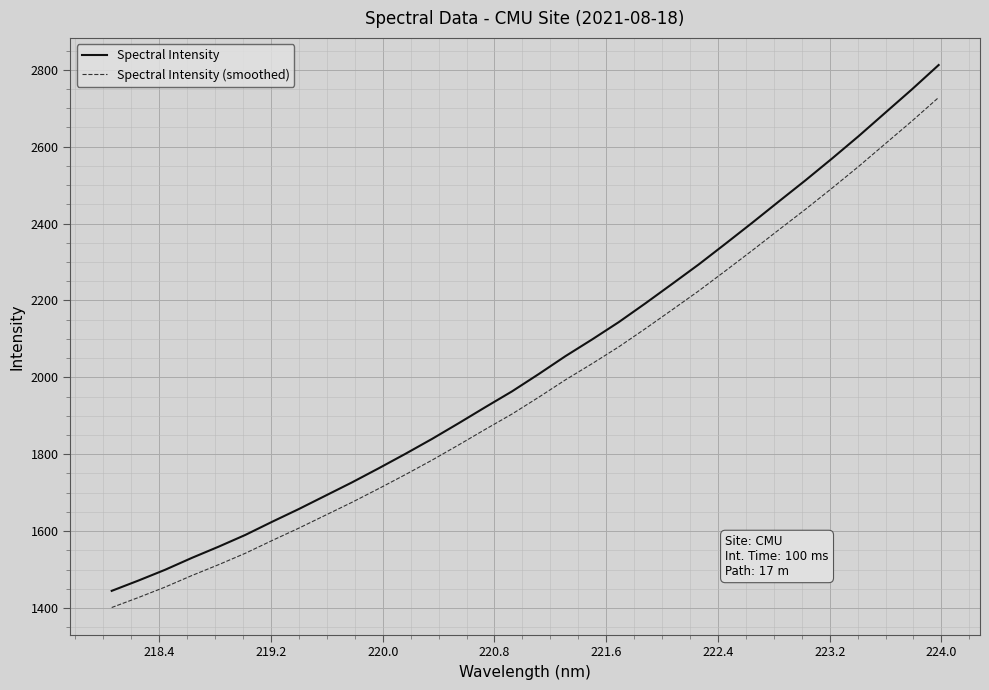

Which series has the largest total across all categories?

Spectral Intensity